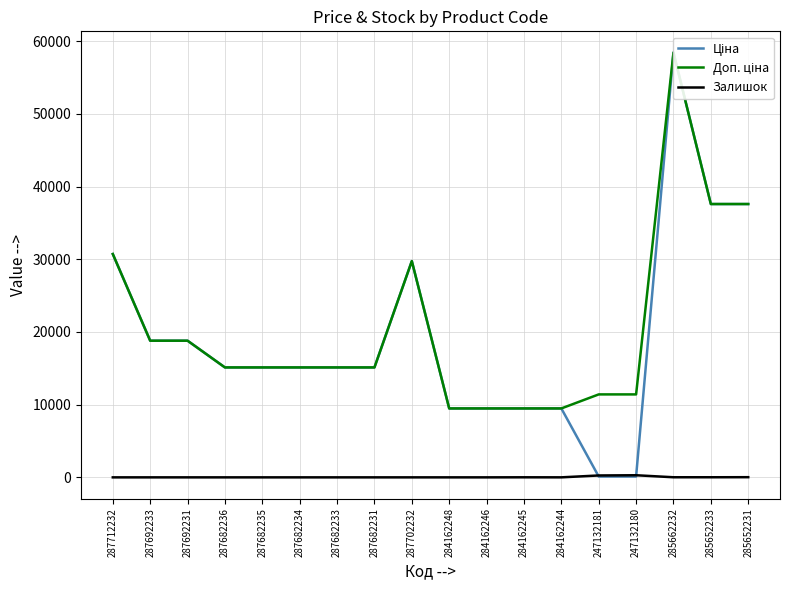

True or false: Залишок has a value of 14.0 at 285662232.

True